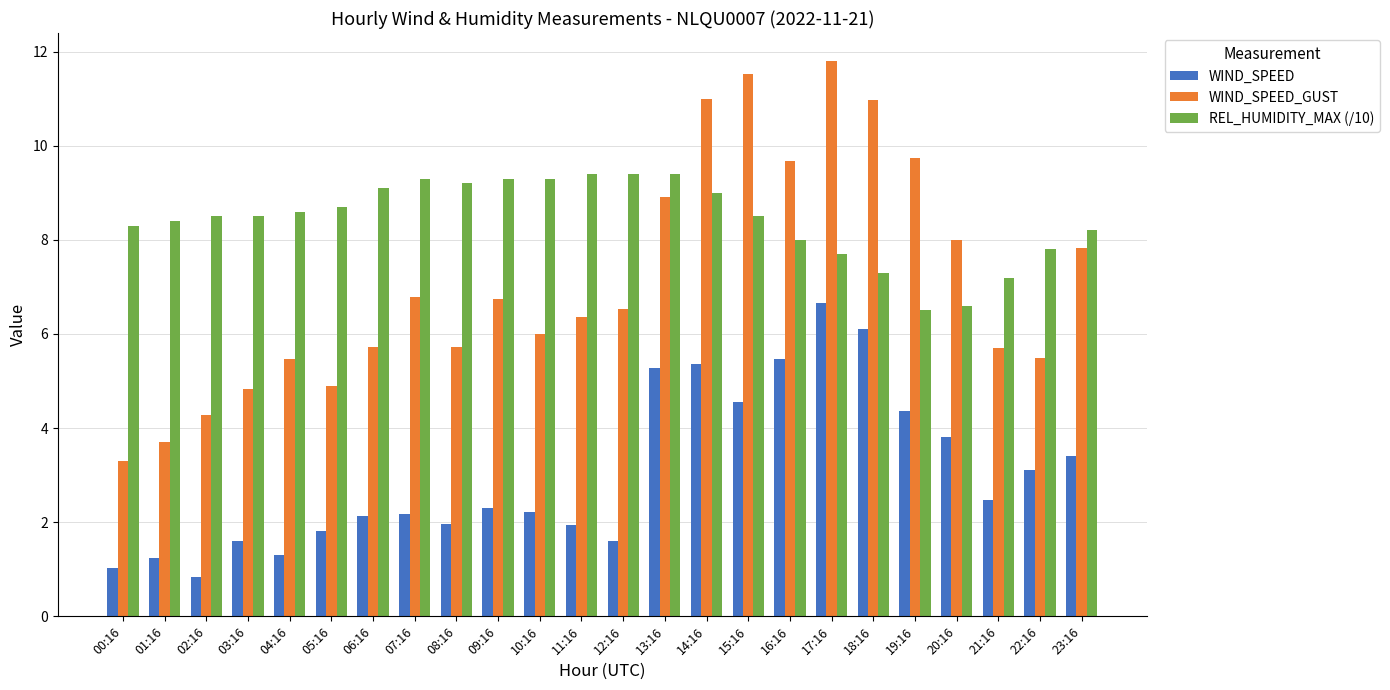

Is it true that WIND_SPEED equals 4.6 at 15:16?

True